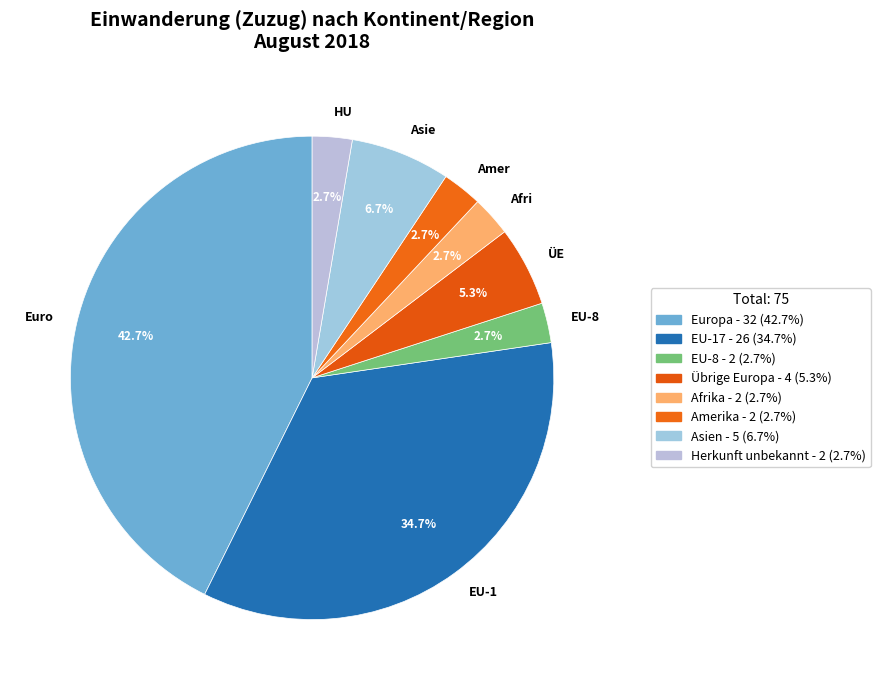

Which has a higher value, Euro or EU-1?

Euro